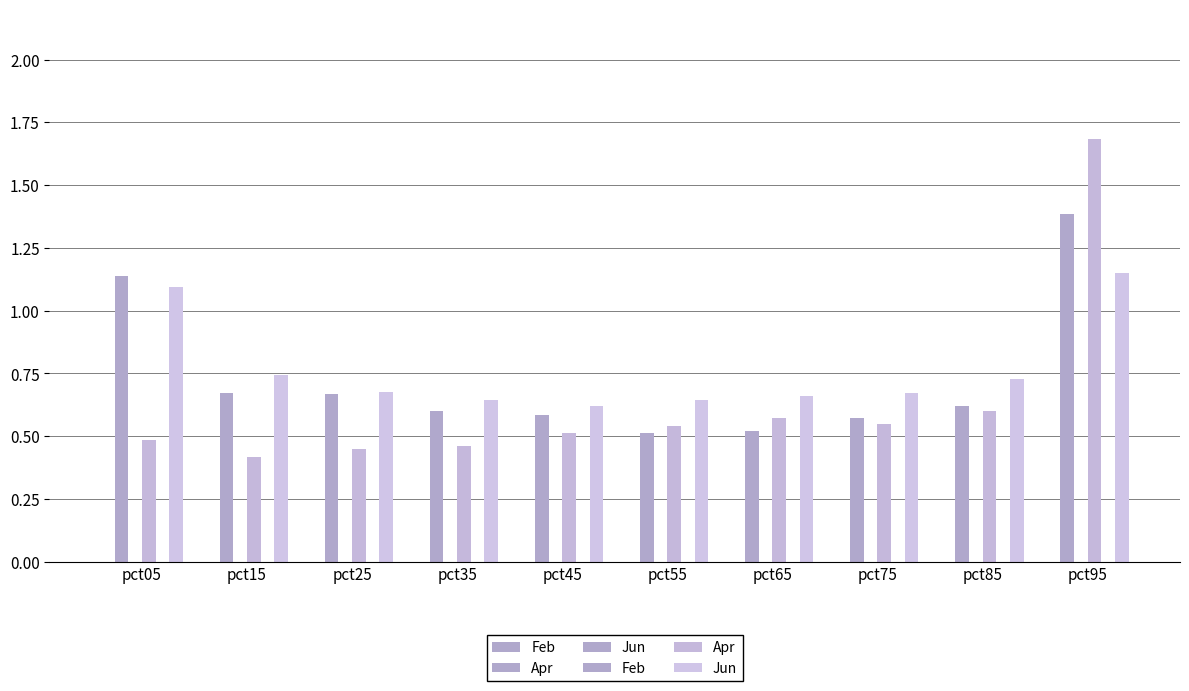

Are the bars grouped side by side (vs. stacked)?

Yes